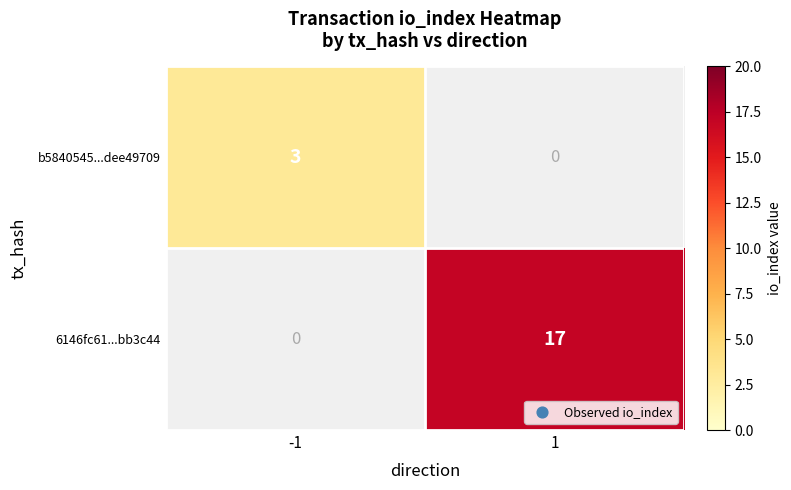

Is it true that 6146fc61...bb3c44 equals 17 at 1?

True